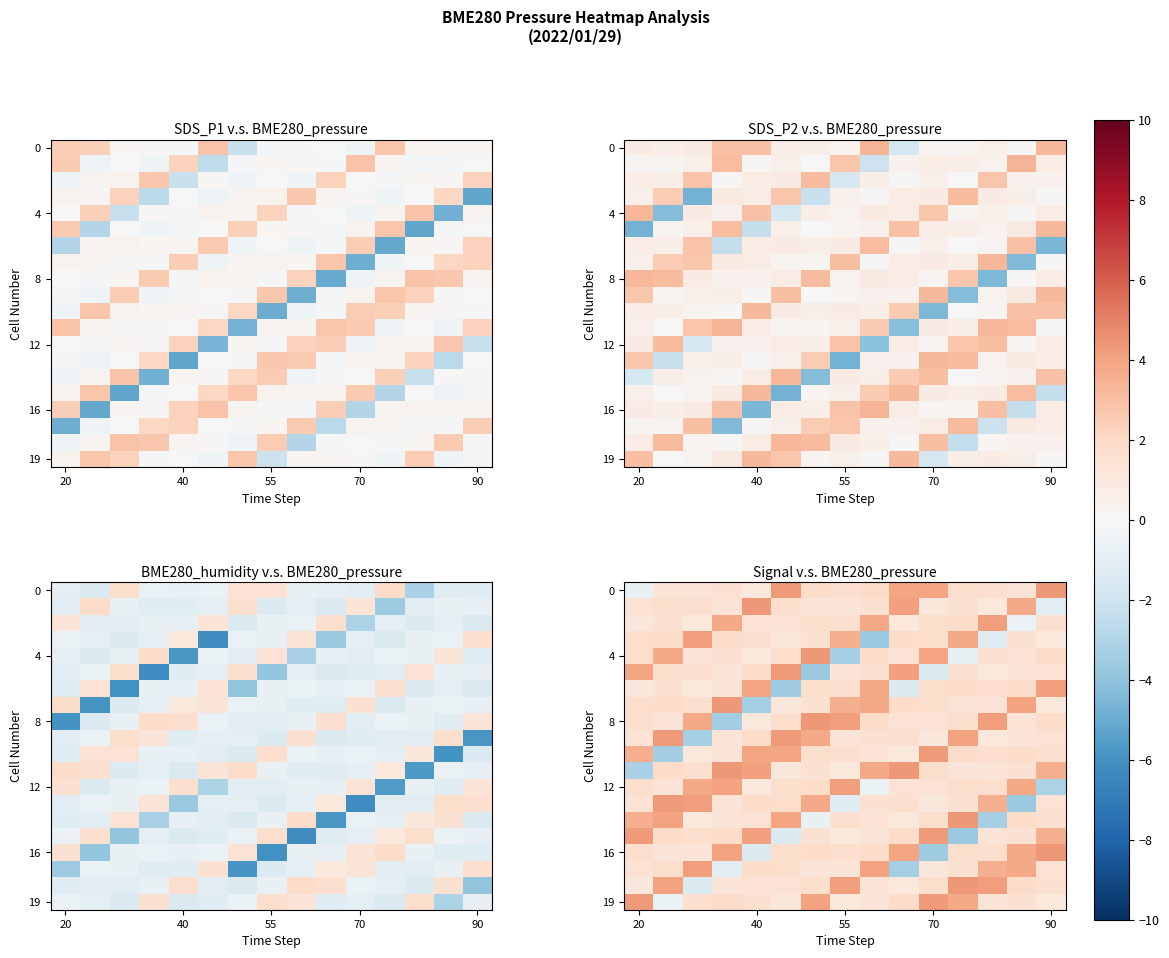

Between 14 and 8, which is larger?

14